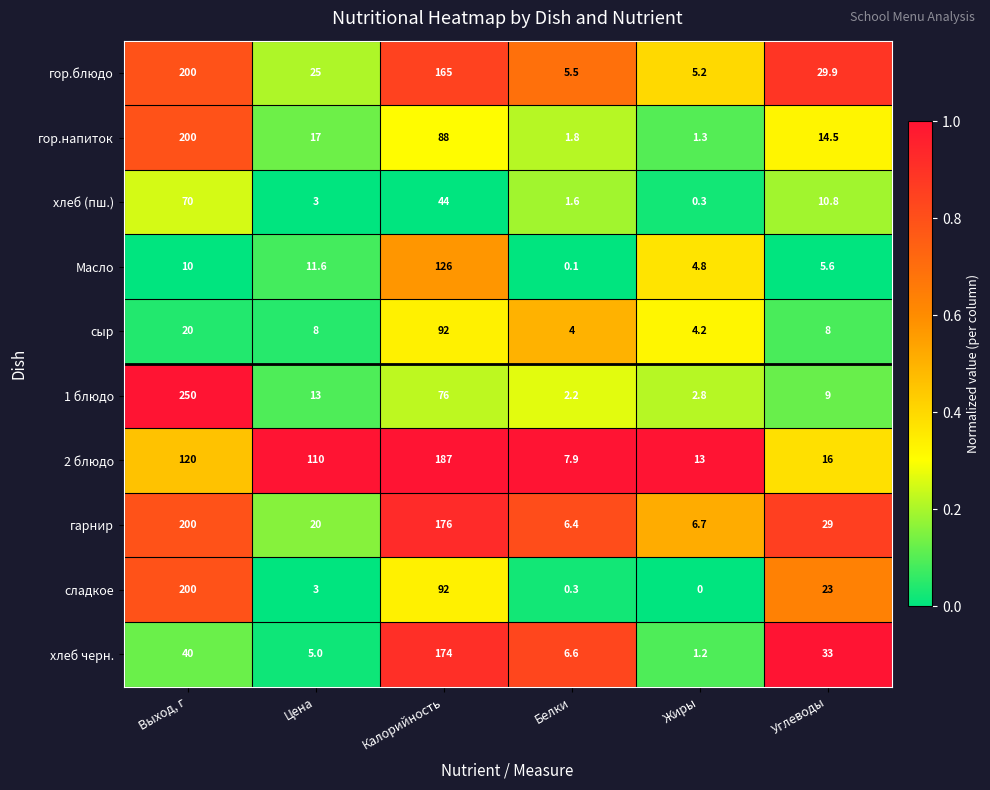

At which category is the sum across all series the highest?

Выход, г